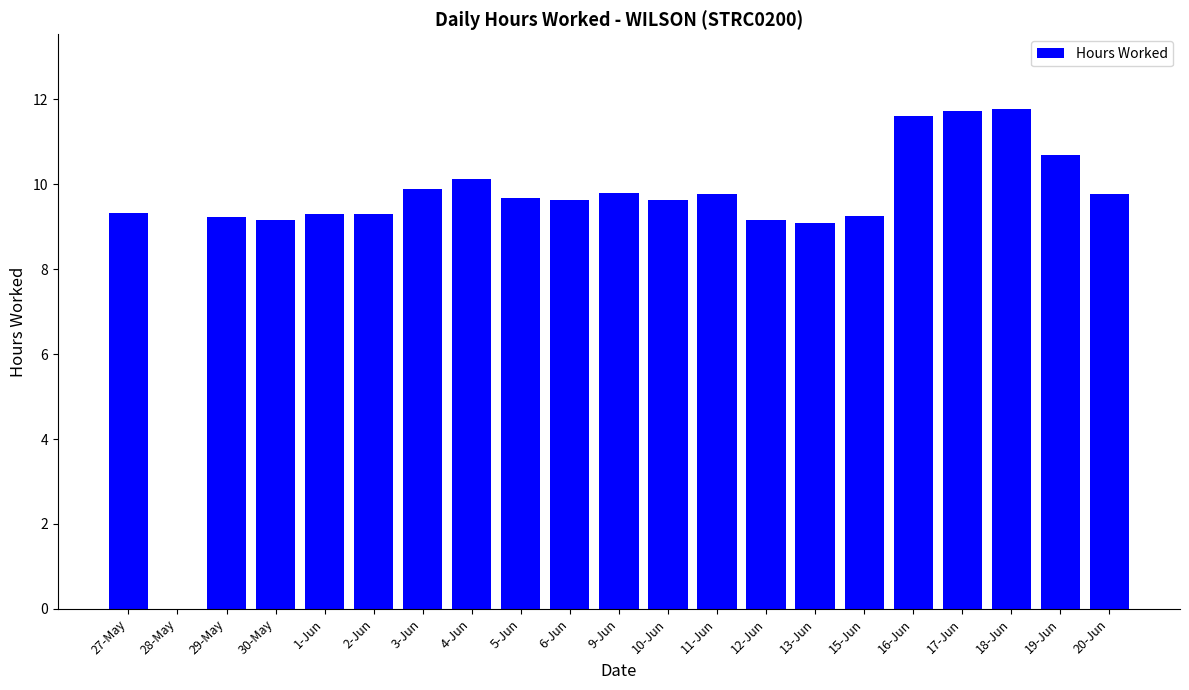

How many values exceed 9?

20